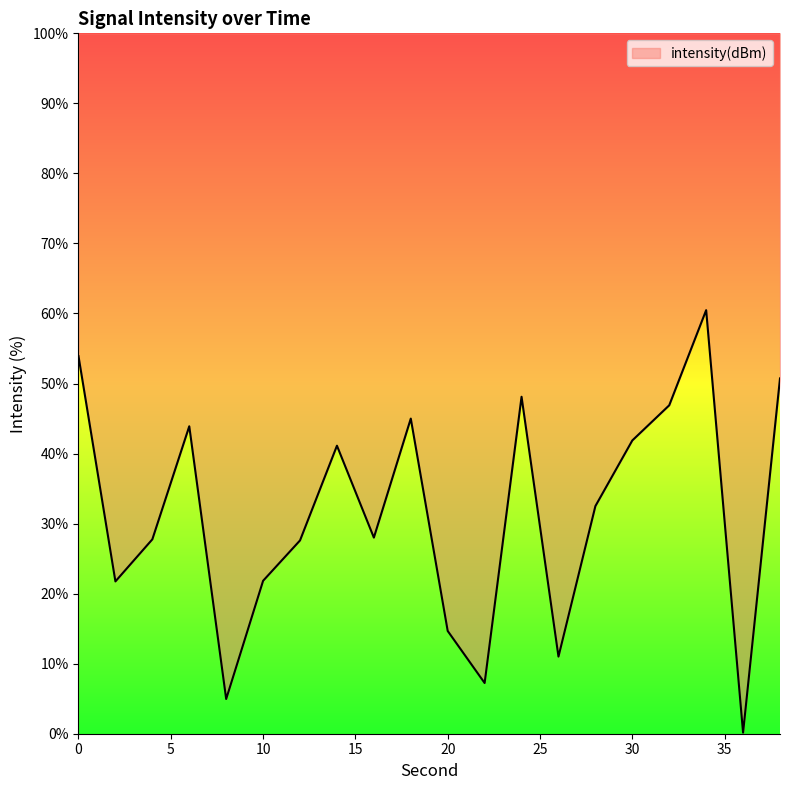

Reading left to right, transcribe all the data shown in this chart.

0=53.9	2=21.7	4=27.8	6=43.9	8=5.0	10=21.8	12=27.6	14=41.1	16=28.0	18=45.0	20=14.7	22=7.2	24=48.1	26=11.0	28=32.5	30=41.9	32=46.9	34=60.5	36=0.2	38=50.7